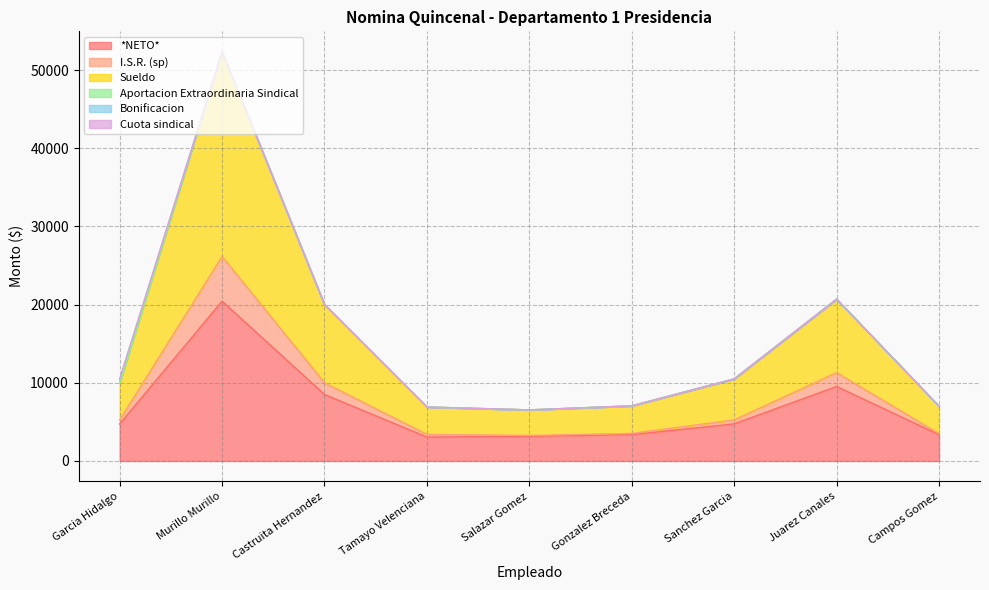

What value does the *NETO* series have at Castruita Hernandez?

8502.1